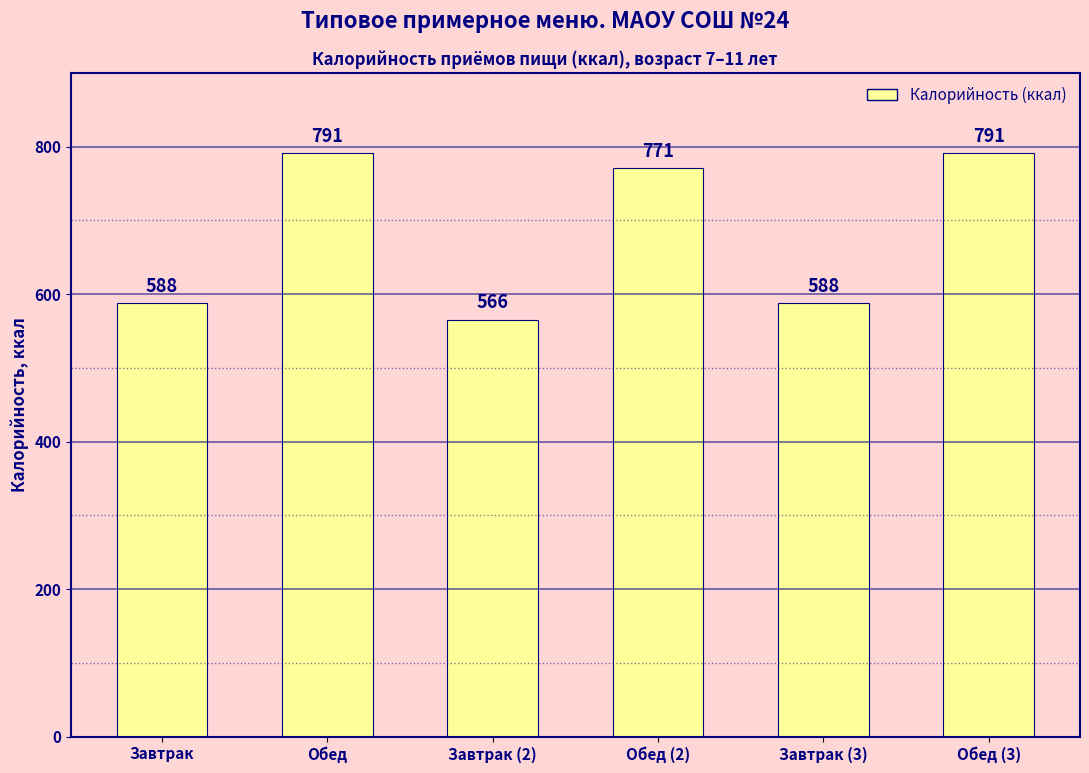

What is the change in value from Завтрак (3) to Обед (3)?

+203.0